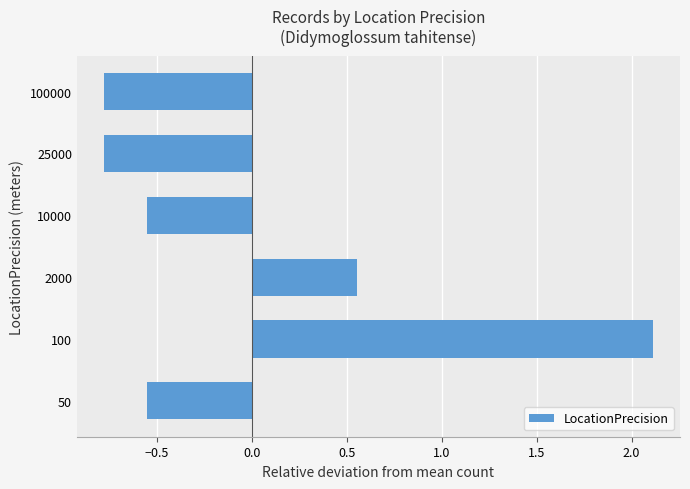

Read the value at 100000.

-0.8